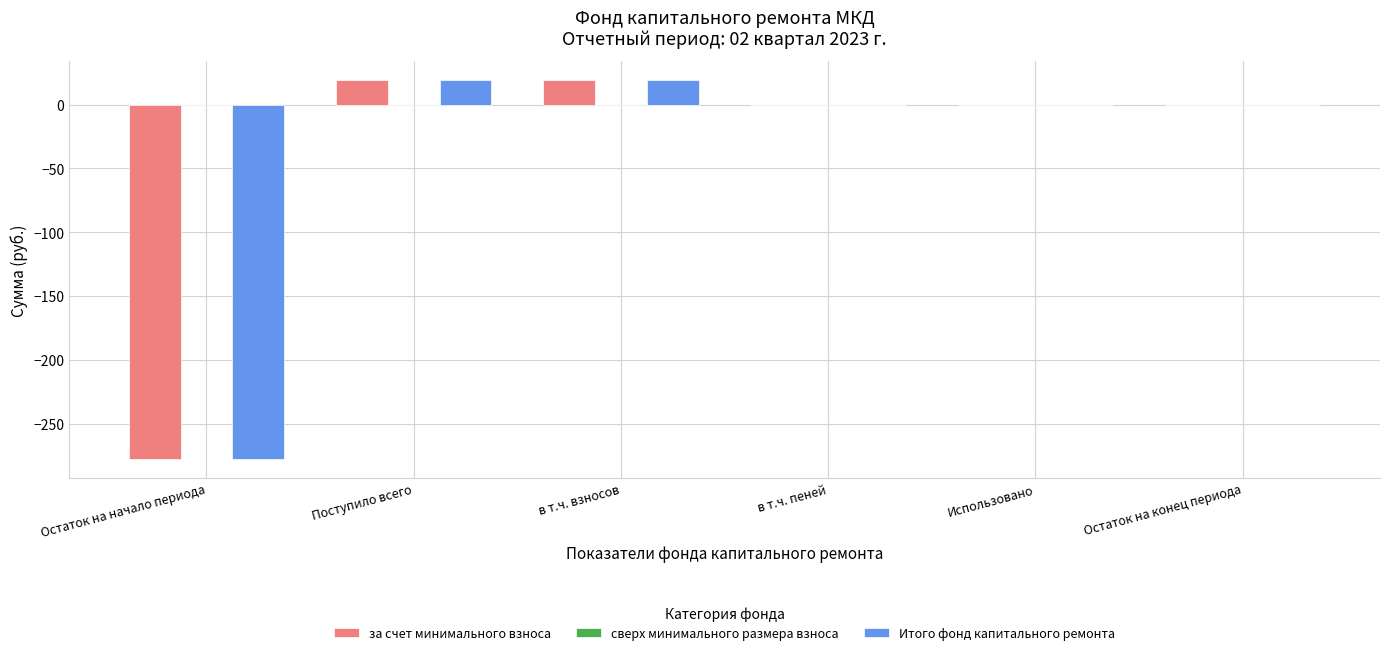

What is the average value of the за счет минимального взноса series?

-39.9